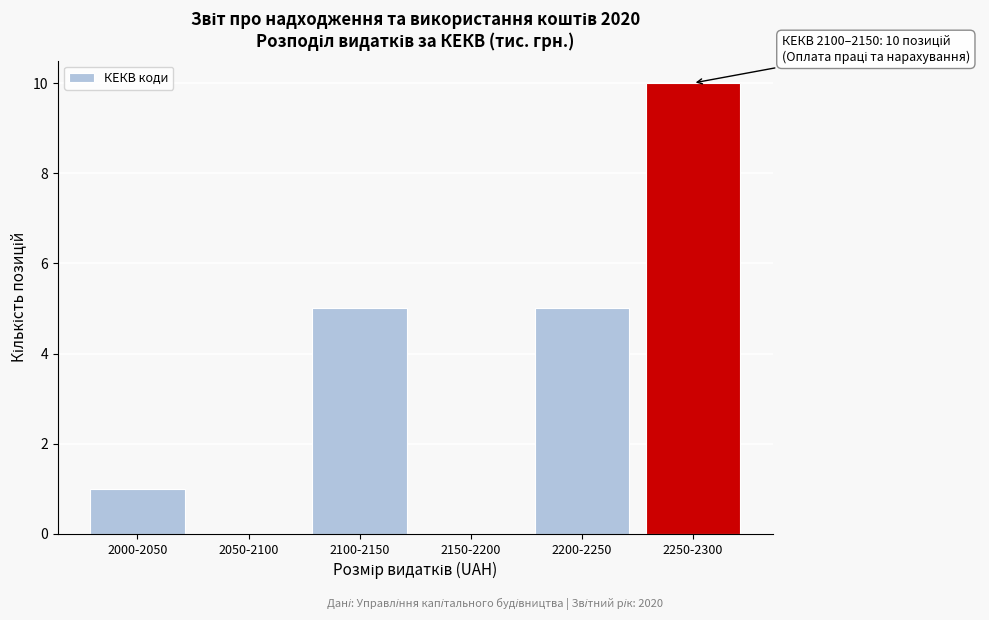

Reading left to right, what are all the values shown in this chart?

2000-2050=1	2050-2100=0	2100-2150=5	2150-2200=0	2200-2250=5	2250-2300=10